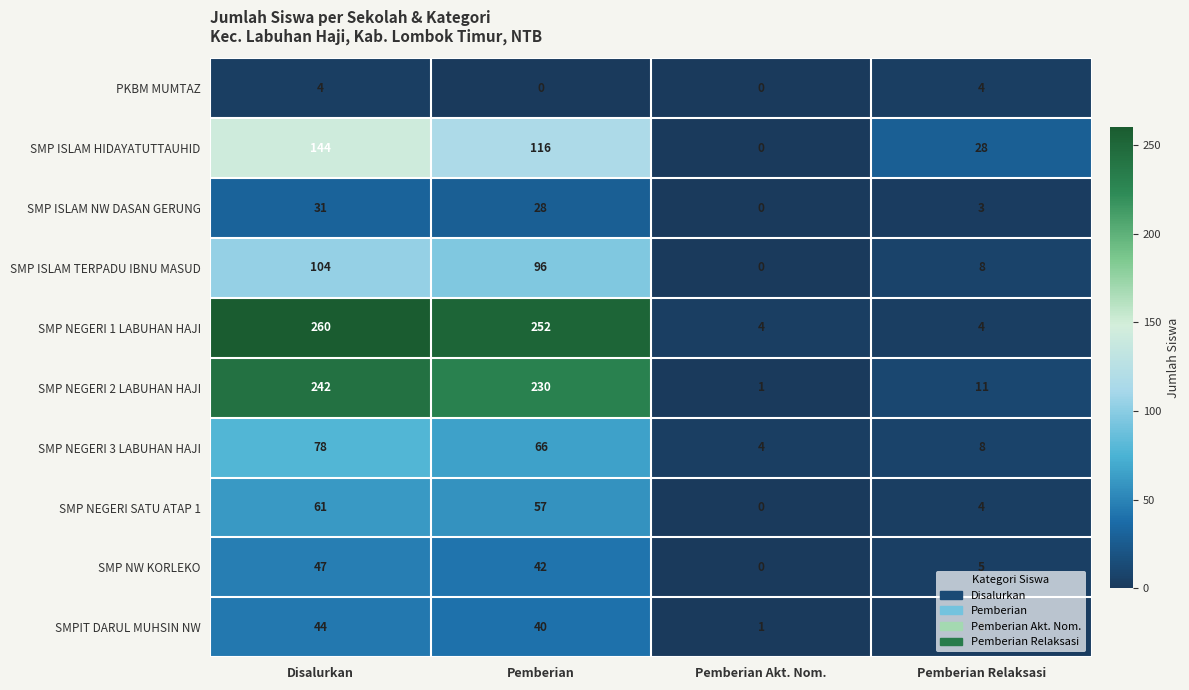

What is the average value of the SMP NEGERI 3 LABUHAN HAJI series?

39